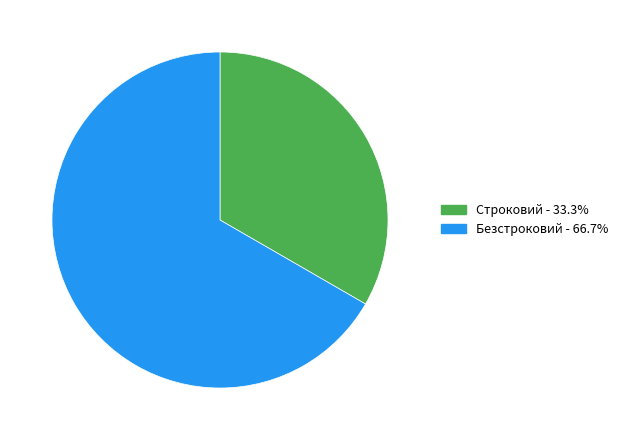

How many slices are in this pie chart?

2